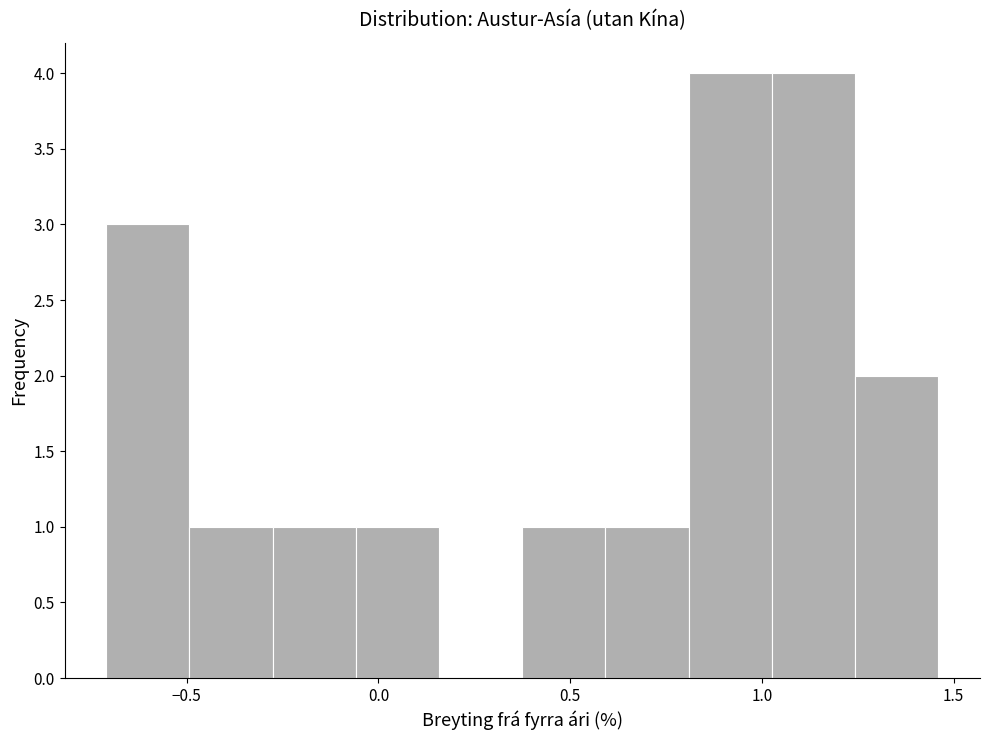

Reading left to right, transcribe this chart: for each bar, give the range it covers on the x-axis and its height. Neither the bar edges nor the heights are printed on the chart, so give them approximately, as read against the axes.

-0.70 to -0.50: 3
-0.50 to -0.30: 1
-0.30 to -0.05: 1
-0.05 to 0.15: 1
0.15 to 0.40: 0
0.40 to 0.60: 1
0.60 to 0.80: 1
0.80 to 1.05: 4
1.05 to 1.25: 4
1.25 to 1.45: 2